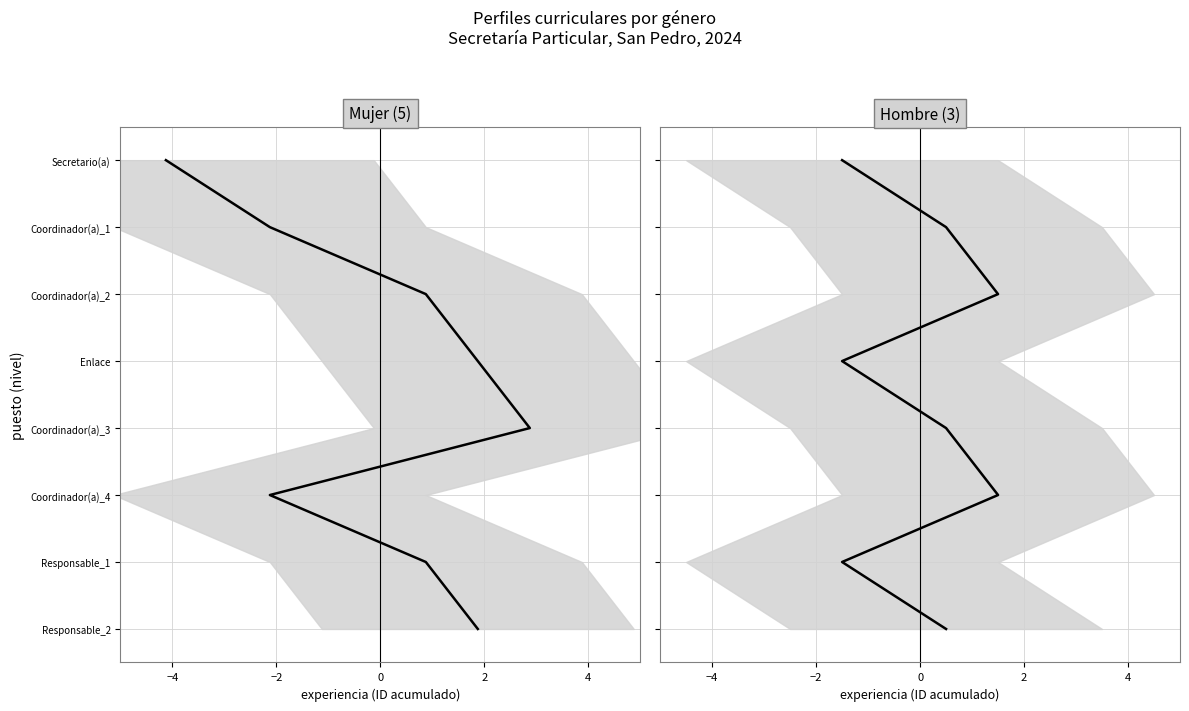

What is the ratio of the value at −4 to the value at 4?

0.2